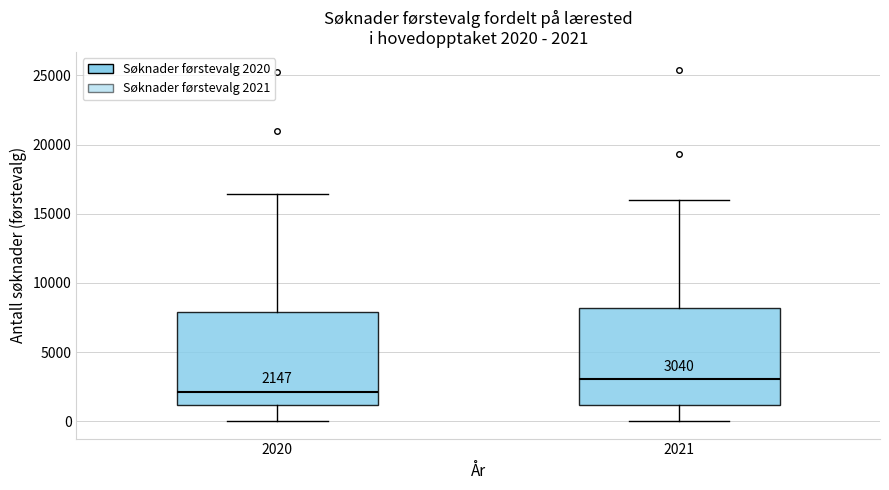

Which box has the highest median line?

2021